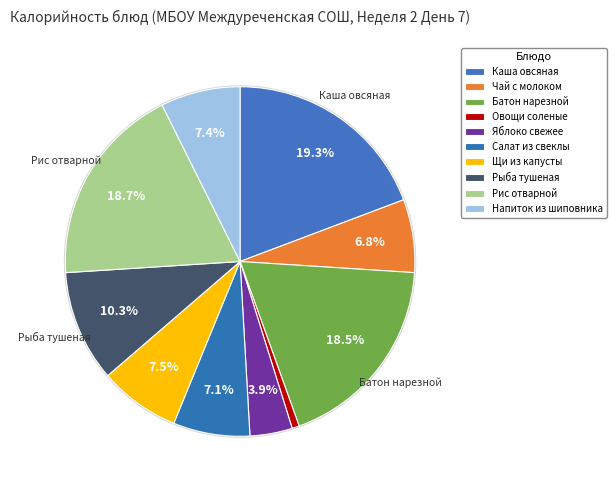

Count the number of slices in the pie.

10